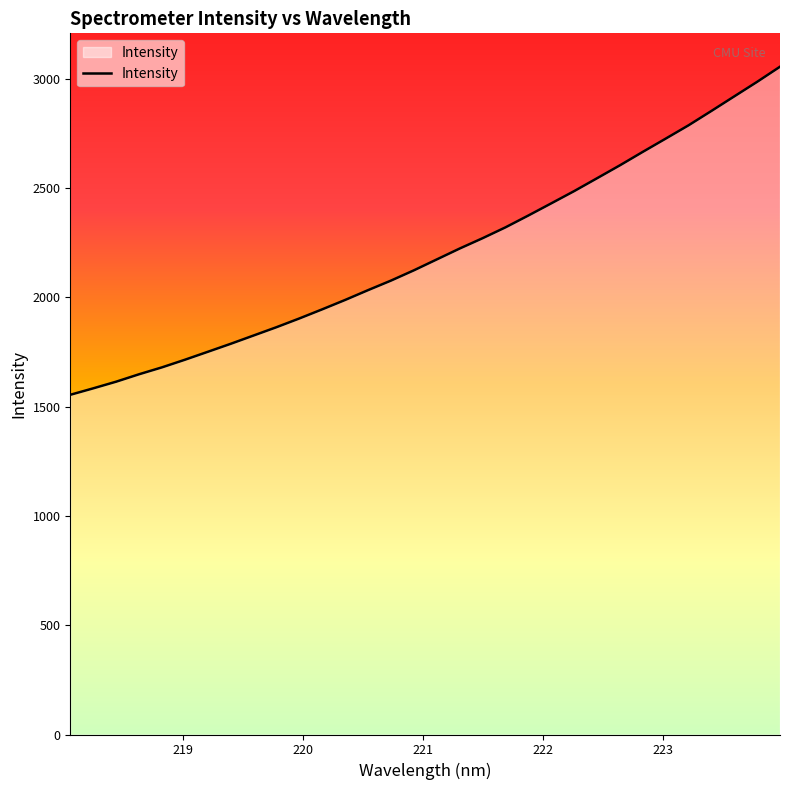

What is the difference between the maximum and minimum values?

1501.5